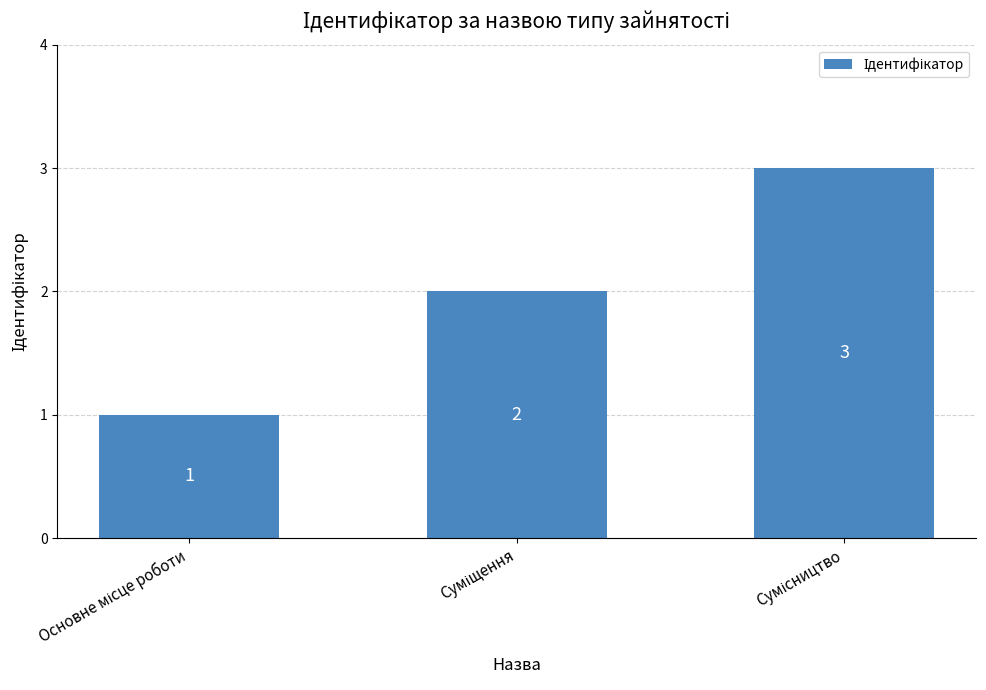

How many values are between 1 and 3?

3